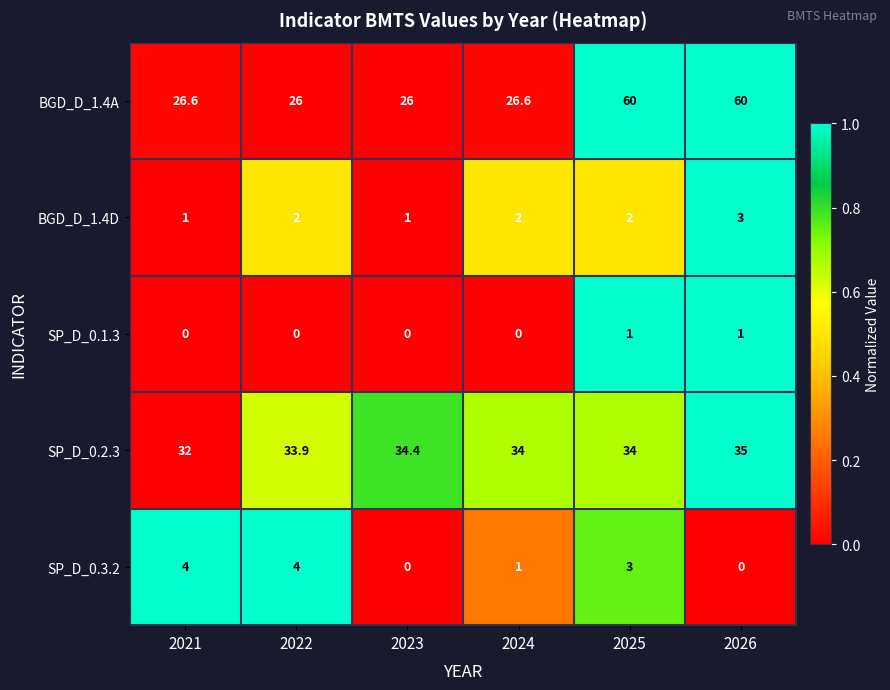

Reading left to right, transcribe all the data shown in this chart.

BGD_D_1.4A: 2021=26.6	2022=26.0	2023=26.0	2024=26.6	2025=60.0	2026=60.0
BGD_D_1.4D: 2021=1.0	2022=2.0	2023=1.0	2024=2.0	2025=2.0	2026=3.0
SP_D_0.1.3: 2021=0.0	2022=0.0	2023=0.0	2024=0.0	2025=1.0	2026=1.0
SP_D_0.2.3: 2021=32.0	2022=33.9	2023=34.4	2024=34.0	2025=34.0	2026=35.0
SP_D_0.3.2: 2021=4.0	2022=4.0	2023=0.0	2024=1.0	2025=3.0	2026=0.0